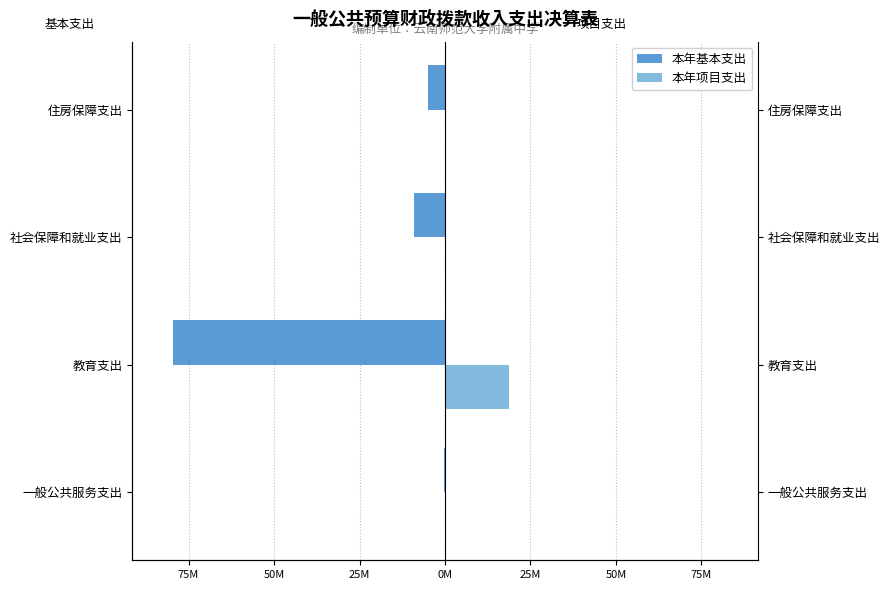

Count the number of categories in the chart.

4